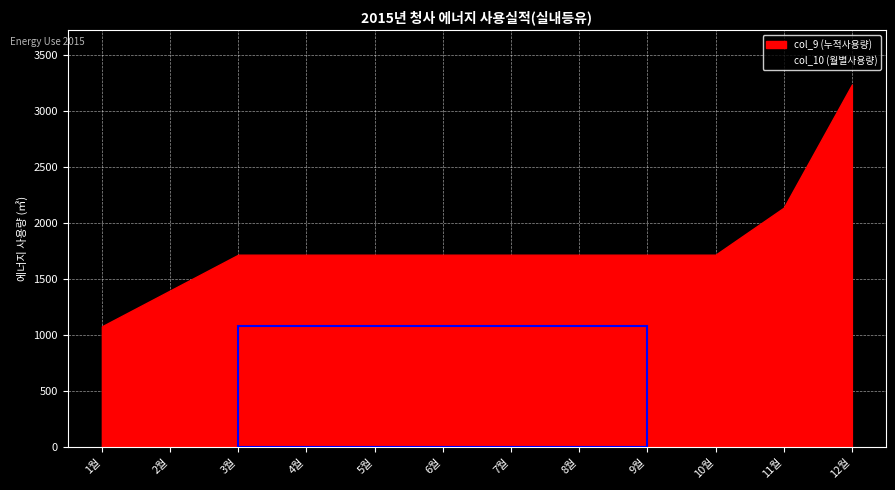

What are all the series names shown in the legend?

col_9 (누적사용량), col_10 (월별사용량)